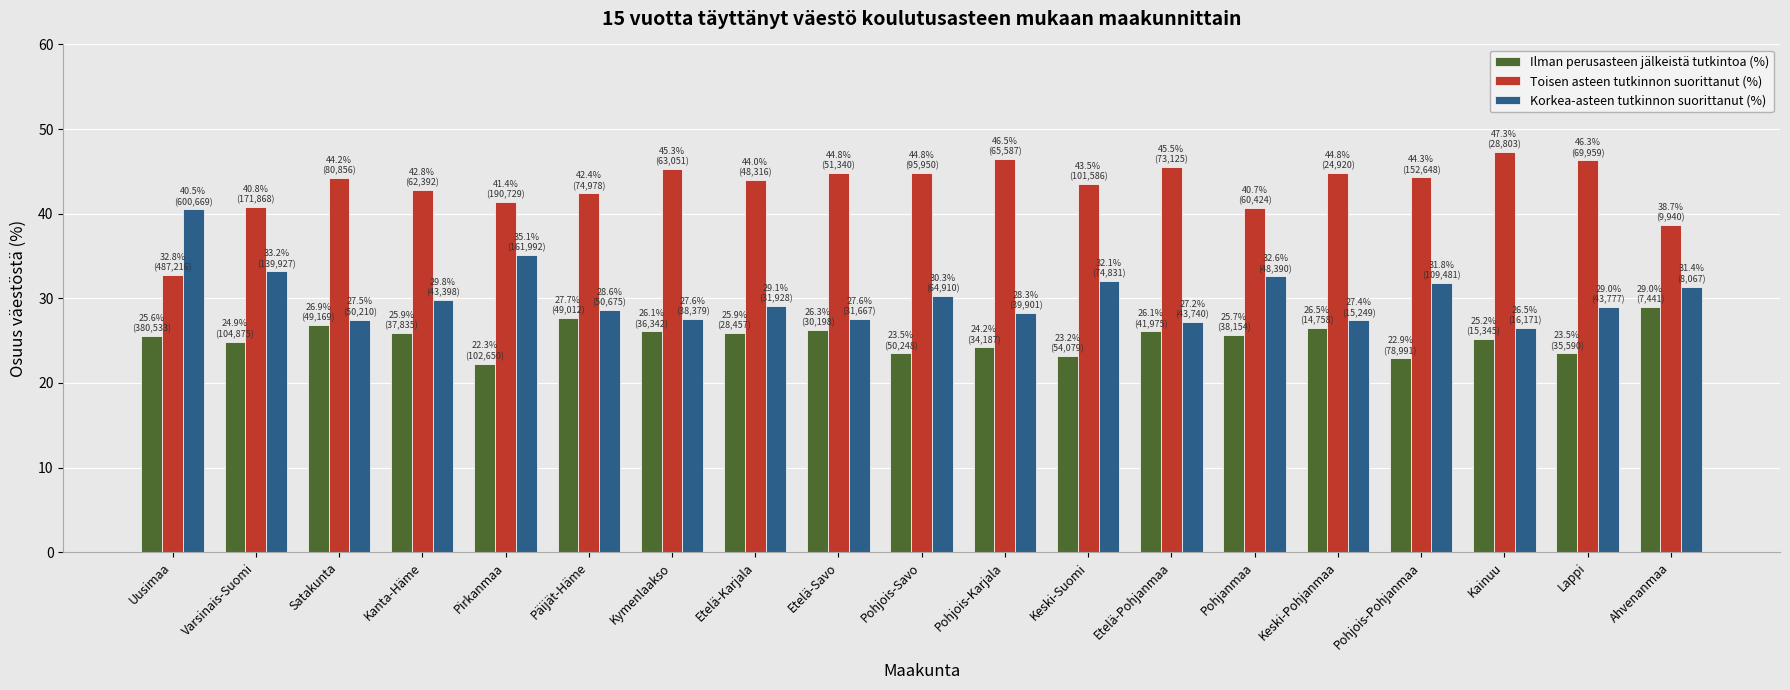

True or false: Korkea-asteen tutkinnon suorittanut (%) has a value of 36.1 at Keski-Pohjanmaa.

False